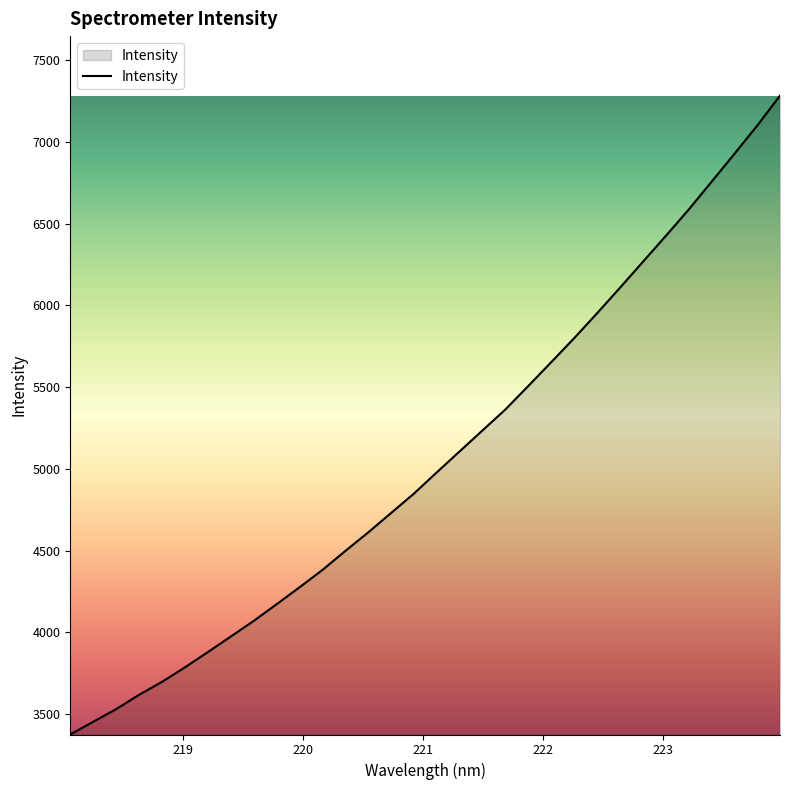

What is the minimum value shown in the chart?

3374.7